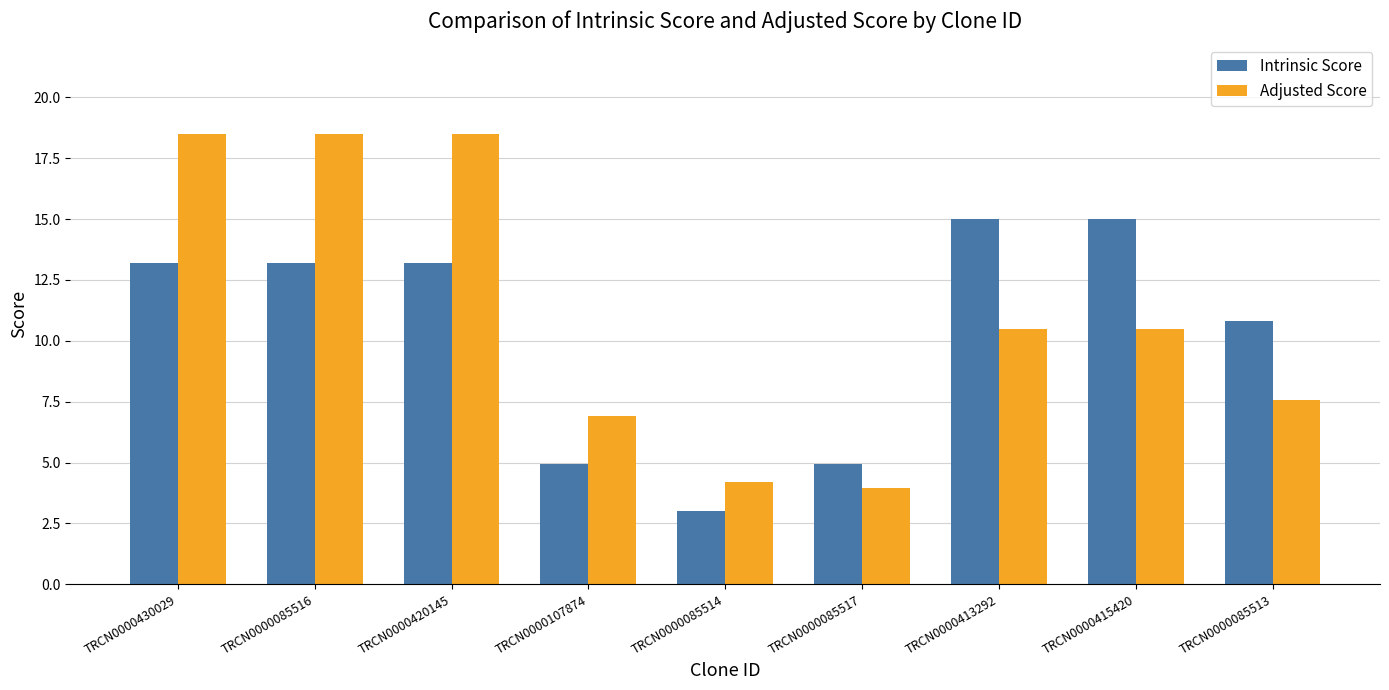

What is the sum of all Adjusted Score values?

99.1